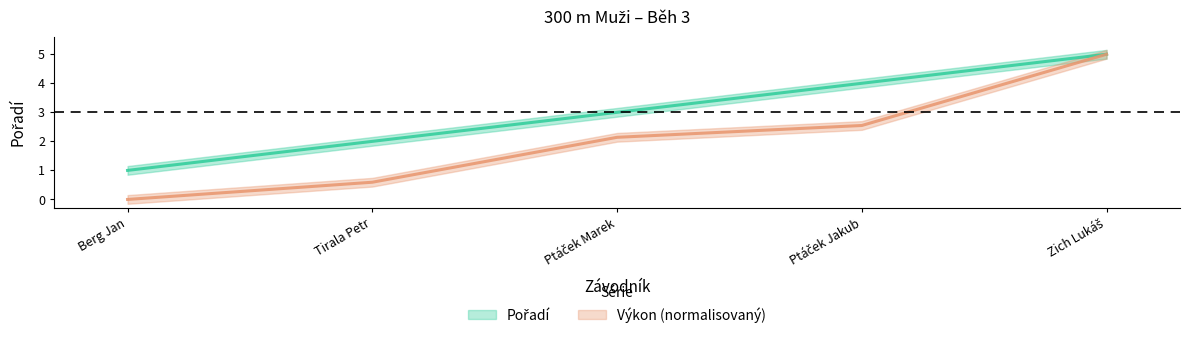

What is the approximate value of Pořadí at Berg Jan?

1.0